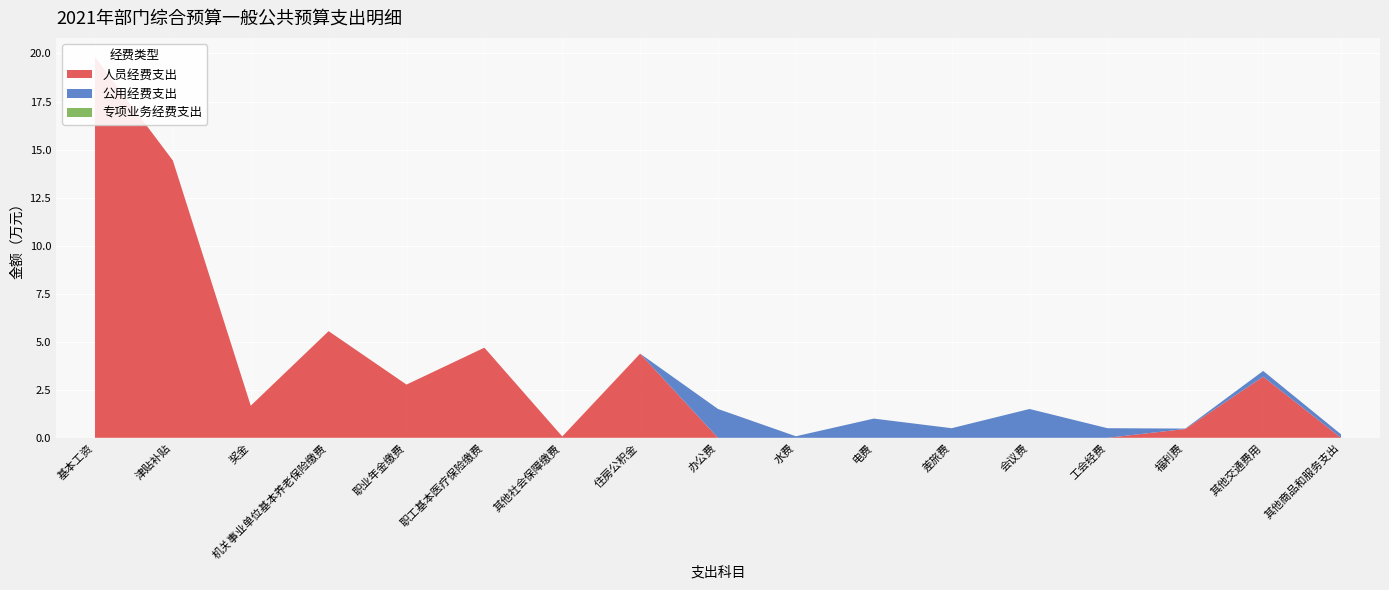

Reading left to right, what are all the values shown in this chart?

人员经费支出: 基本工资=19.8	津贴补贴=14.4	奖金=1.7	机关事业单位基本养老保险缴费=5.5	职业年金缴费=2.8	职工基本医疗保险缴费=4.7	其他社会保障缴费=0.1	住房公积金=4.4	办公费=0.0	水费=0.0	电费=0.0	差旅费=0.0	会议费=0.0	工会经费=0.0	福利费=0.5	其他交通费用=3.2	其他商品和服务支出=0.0
公用经费支出: 基本工资=0.0	津贴补贴=0.0	奖金=0.0	机关事业单位基本养老保险缴费=0.0	职业年金缴费=0.0	职工基本医疗保险缴费=0.0	其他社会保障缴费=0.0	住房公积金=0.0	办公费=1.5	水费=0.1	电费=1.0	差旅费=0.5	会议费=1.5	工会经费=0.5	福利费=0.0	其他交通费用=0.3	其他商品和服务支出=0.2
专项业务经费支出: 基本工资=0.0	津贴补贴=0.0	奖金=0.0	机关事业单位基本养老保险缴费=0.0	职业年金缴费=0.0	职工基本医疗保险缴费=0.0	其他社会保障缴费=0.0	住房公积金=0.0	办公费=0.0	水费=0.0	电费=0.0	差旅费=0.0	会议费=0.0	工会经费=0.0	福利费=0.0	其他交通费用=0.0	其他商品和服务支出=0.0